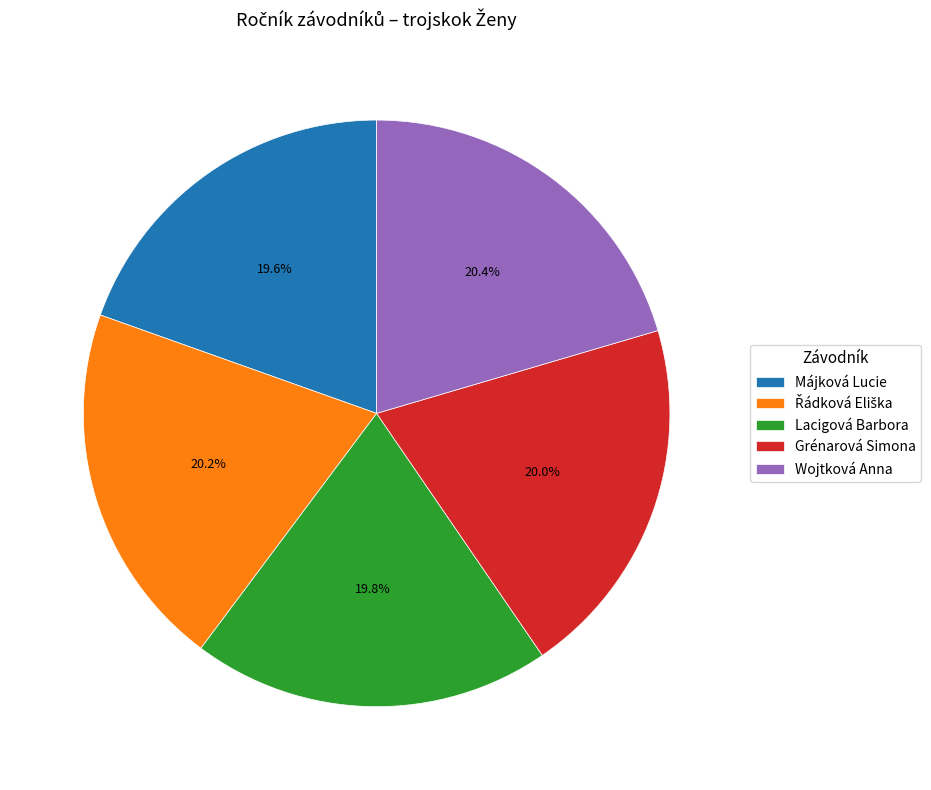

What is the ratio of the value at Grénarová Simona to the value at Lacigová Barbora?

1.0